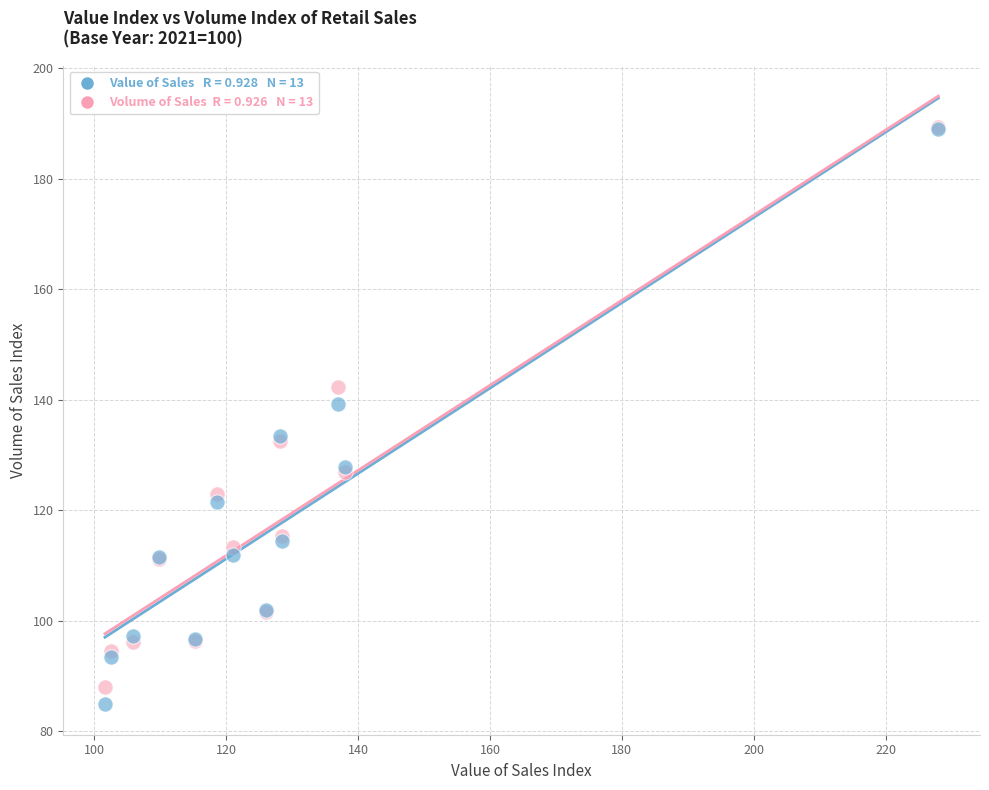

Across all series, what Y value is closest to 137?

139.2